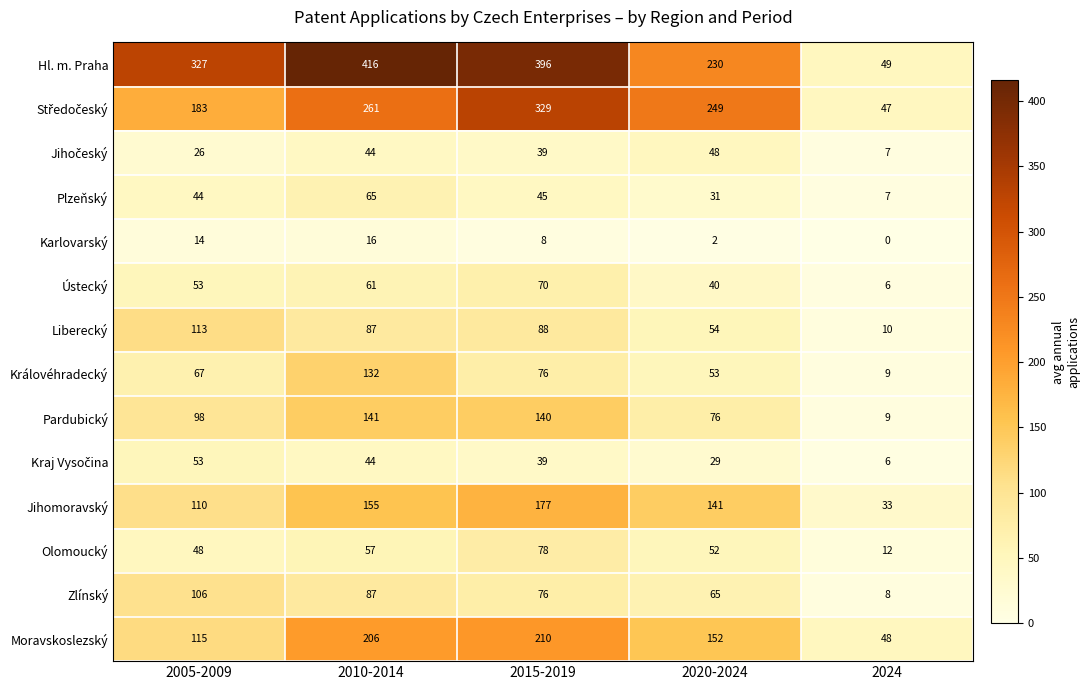

List the labels in order of Olomoucký value, smallest first.

2024, 2005-2009, 2020-2024, 2010-2014, 2015-2019